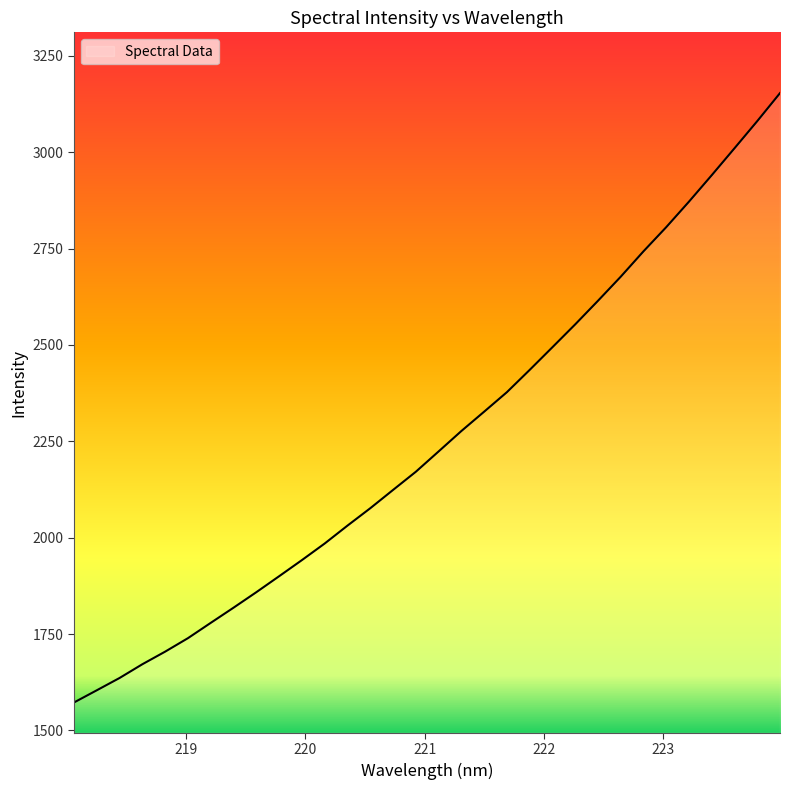

What is the minimum value shown in the chart?

1572.4